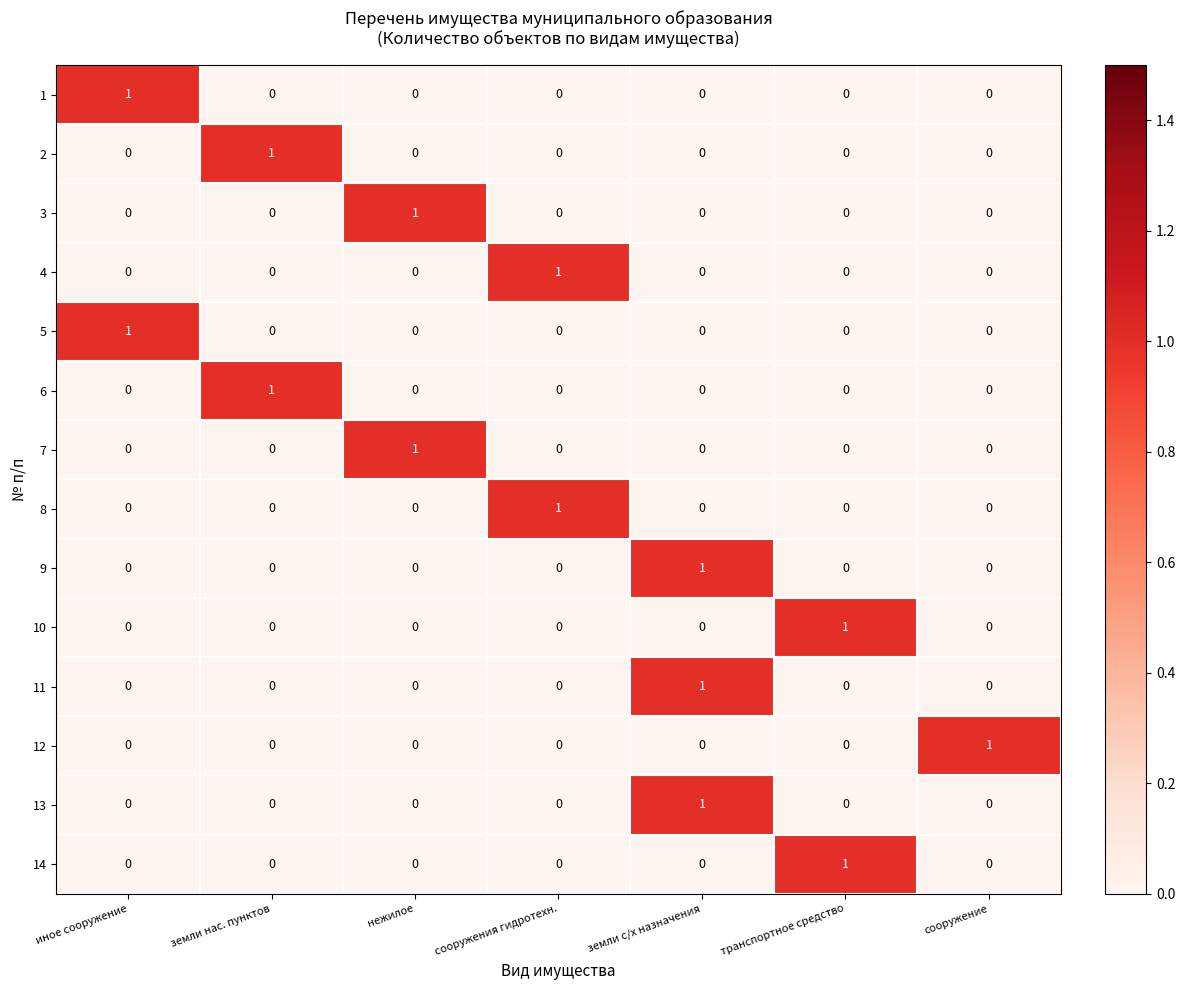

How many 7 values are between 0 and 1?

7